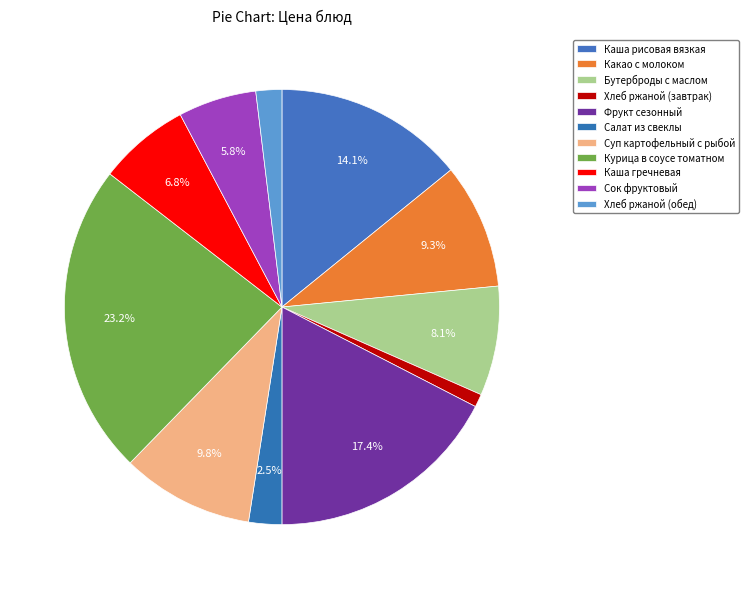

To the nearest percent, what portion does Фрукт сезонный represent?

17%